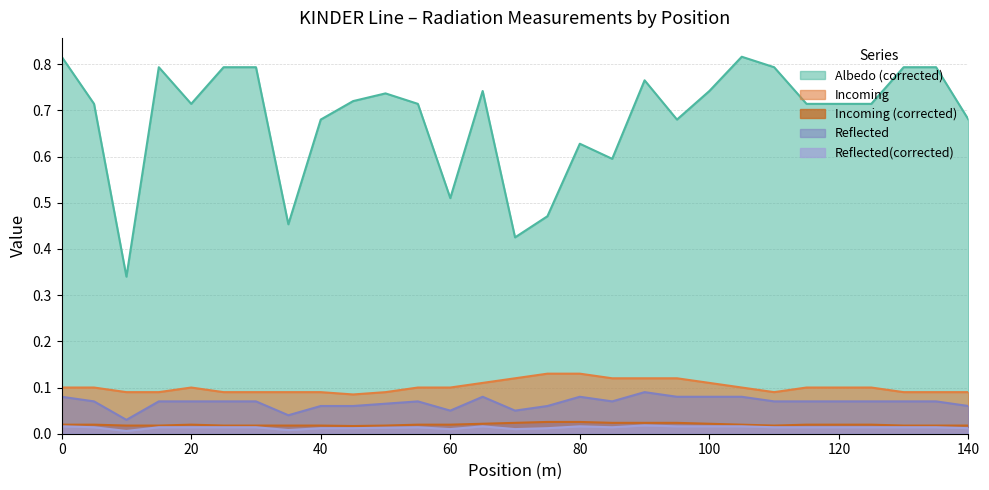

The Incoming (corrected) series shows 0.0 at 45. True or false?

False